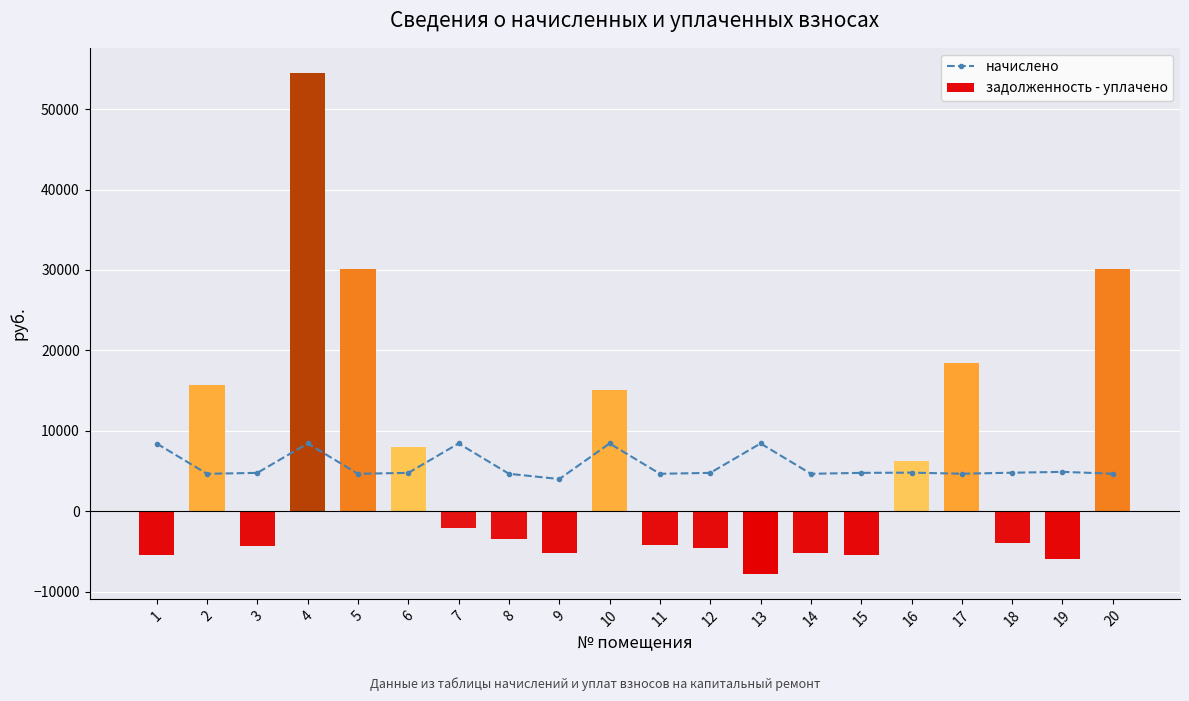

Which label corresponds to the smallest value in the chart?

13